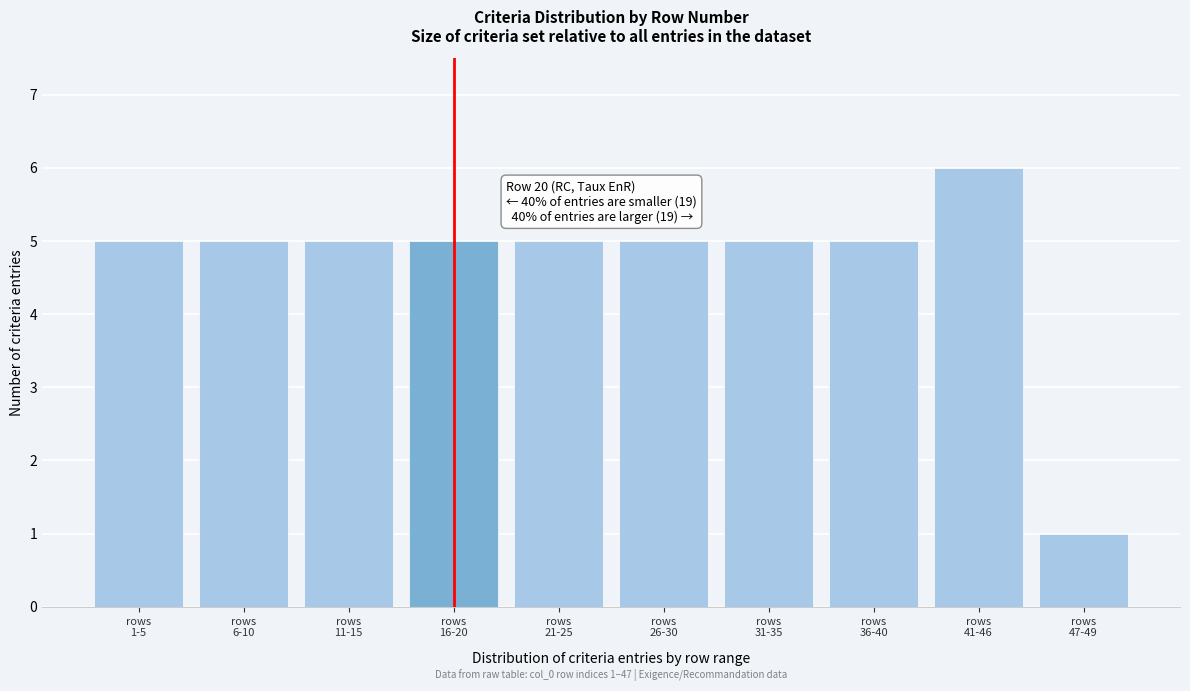

Reading left to right, what are all the values shown in this chart?

5	5	5	5	5	5	5	5	6	1